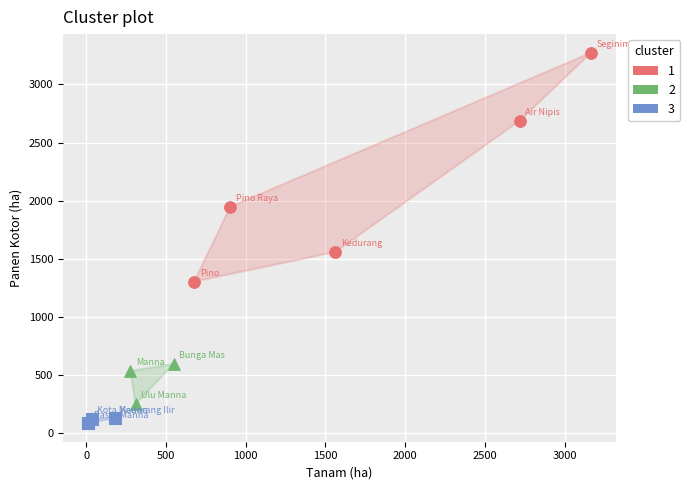

Which series has the widest spread of Y values?

1